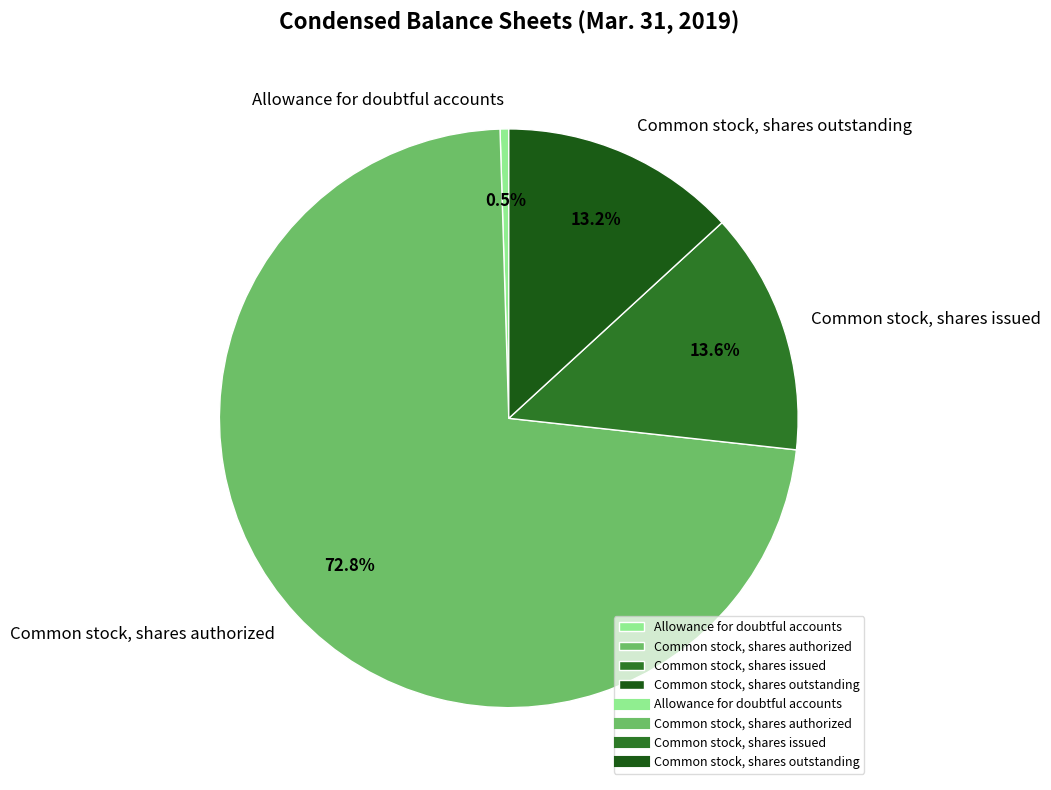

Which slice represents more than half of the pie?

Common stock, shares authorized